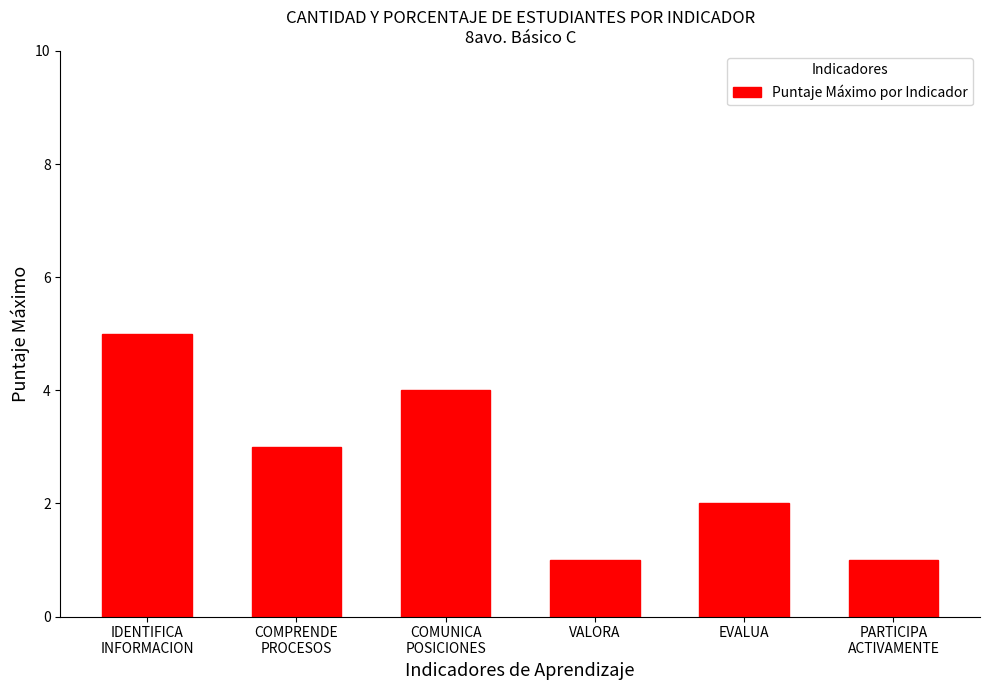

Which has a higher value, COMUNICA
POSICIONES or IDENTIFICA
INFORMACION?

IDENTIFICA
INFORMACION